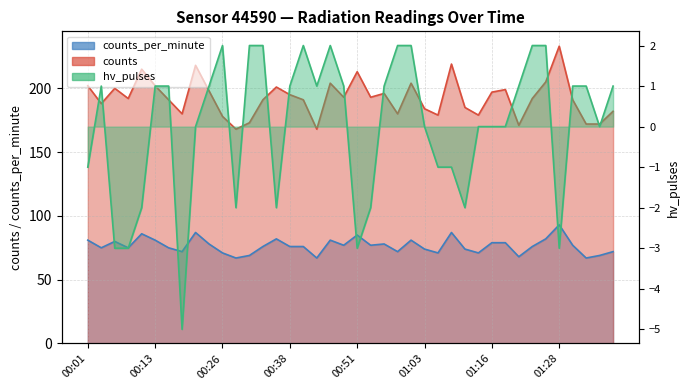

Which category has the lowest value across all series?

00:18